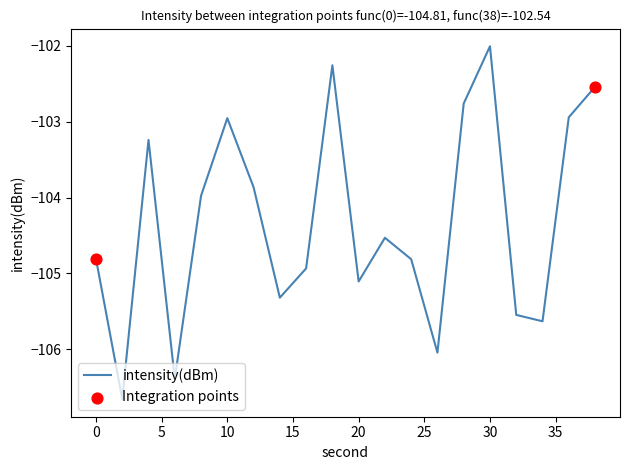

What is the difference between the maximum and minimum values?

4.7